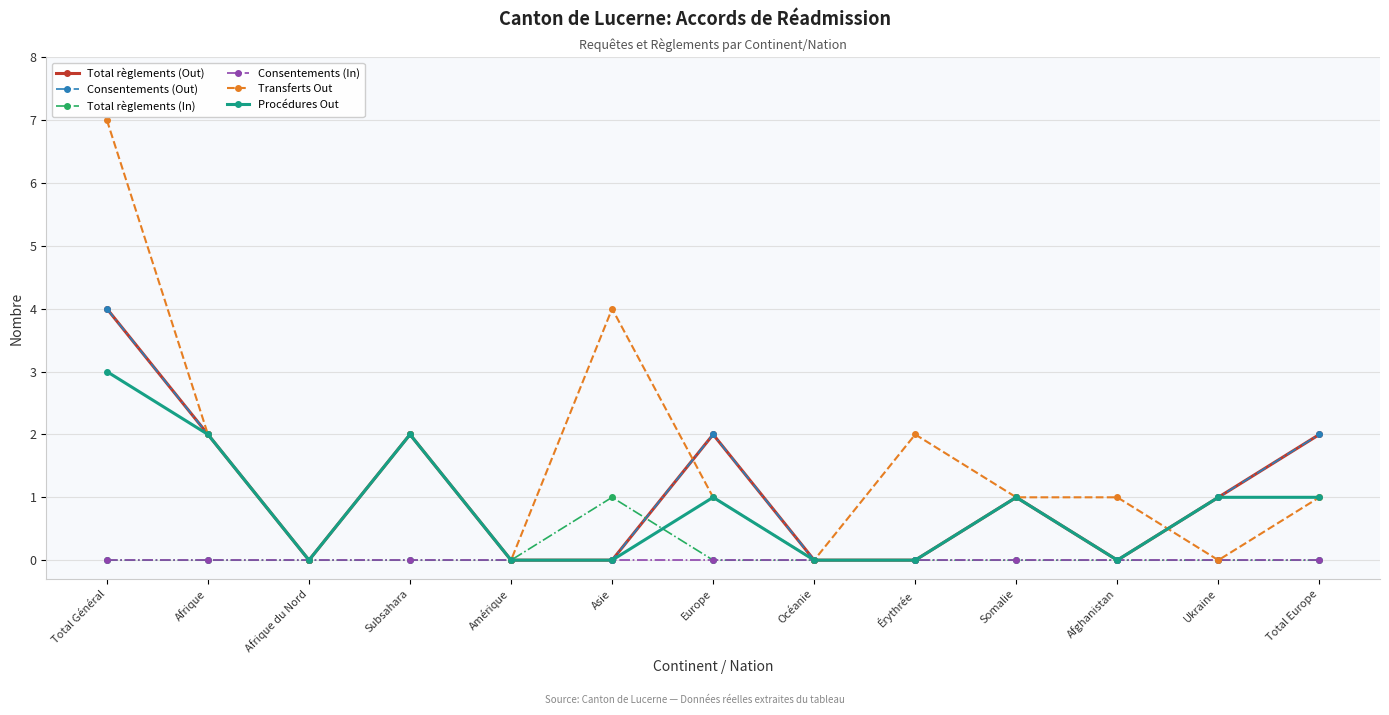

Is this an area chart (filled region under the line)?

No